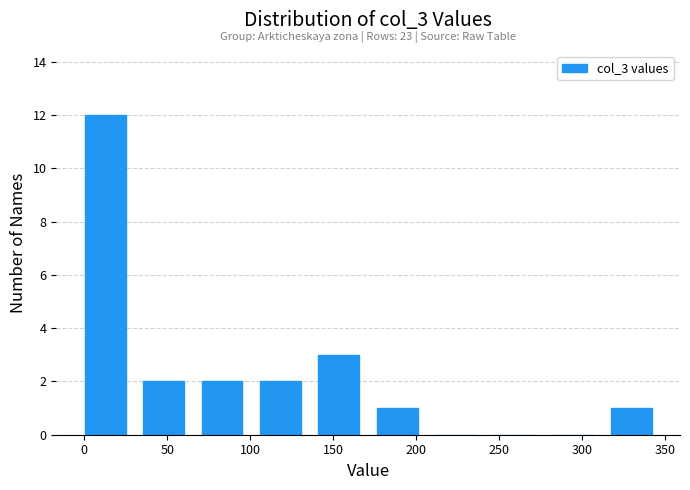

Which range on the x-axis has the tallest bar?

0 to 35